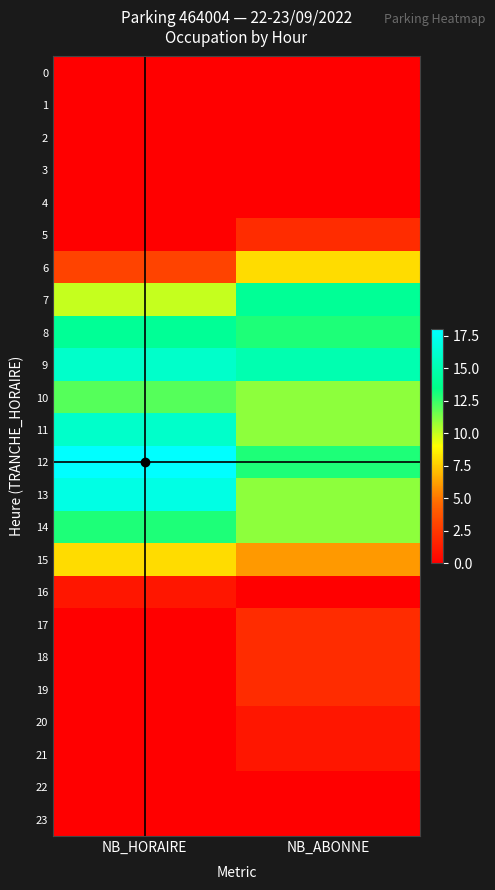

Which has a higher value, NB_ABONNE or NB_HORAIRE?

NB_ABONNE